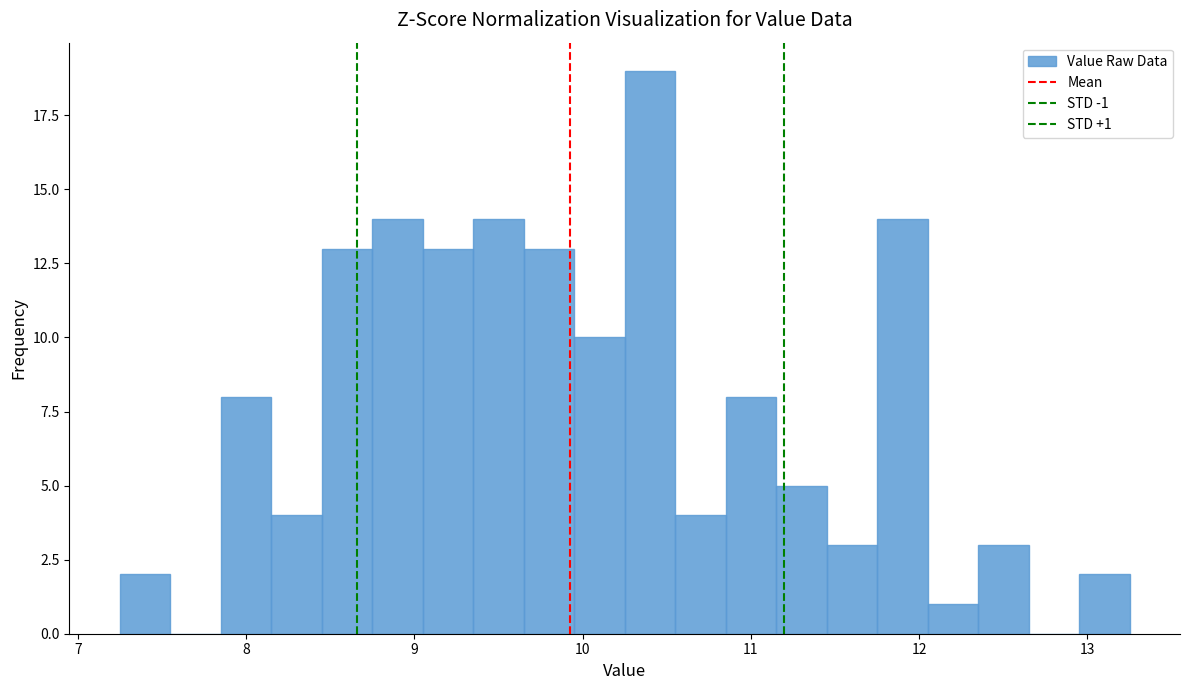

Read against the x-axis, roughly where is the centre of the tallest bar?

10.4